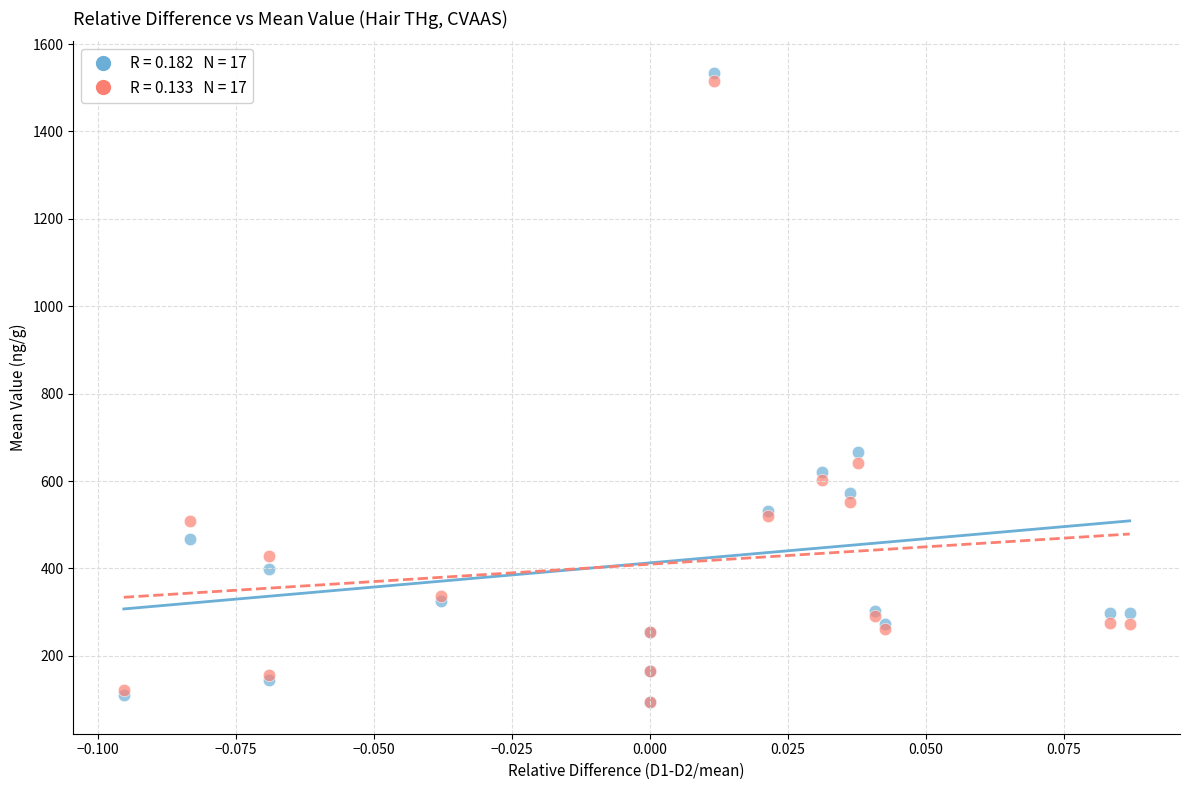

Across all series, what Y value is closest to 814?

666.0